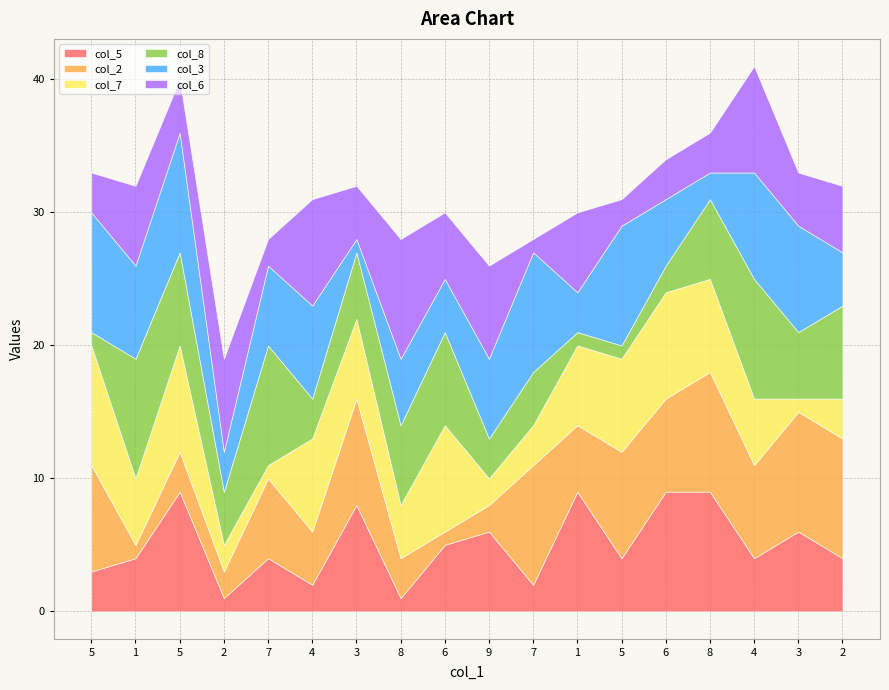

What is the value of the col_3 point at the 9th from the left?

4